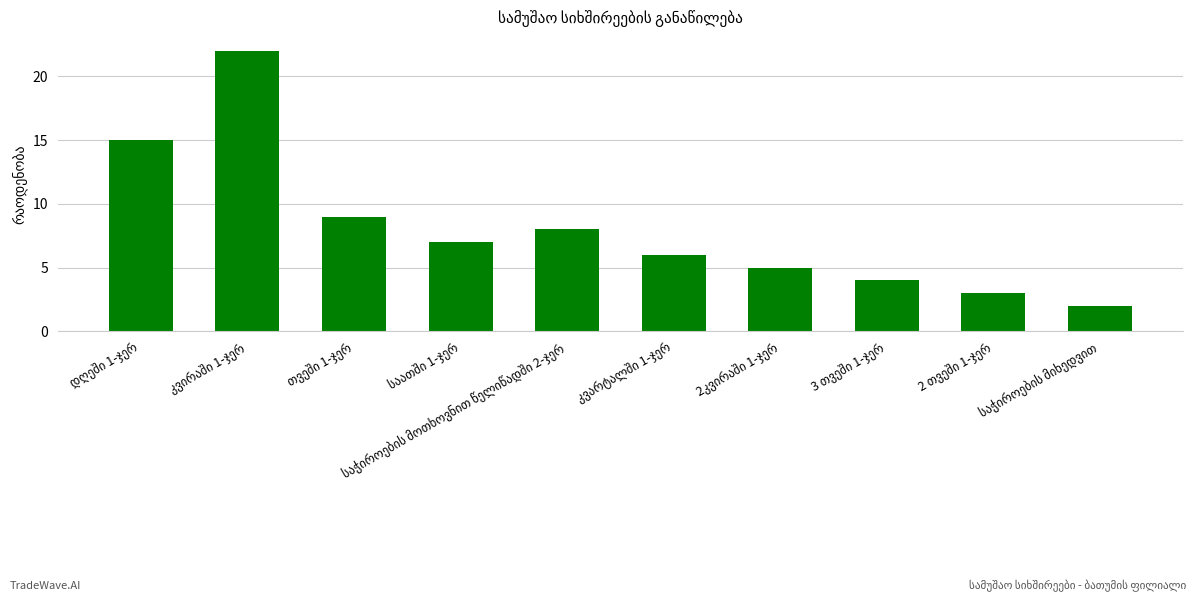

Count the number of categories in the chart.

10